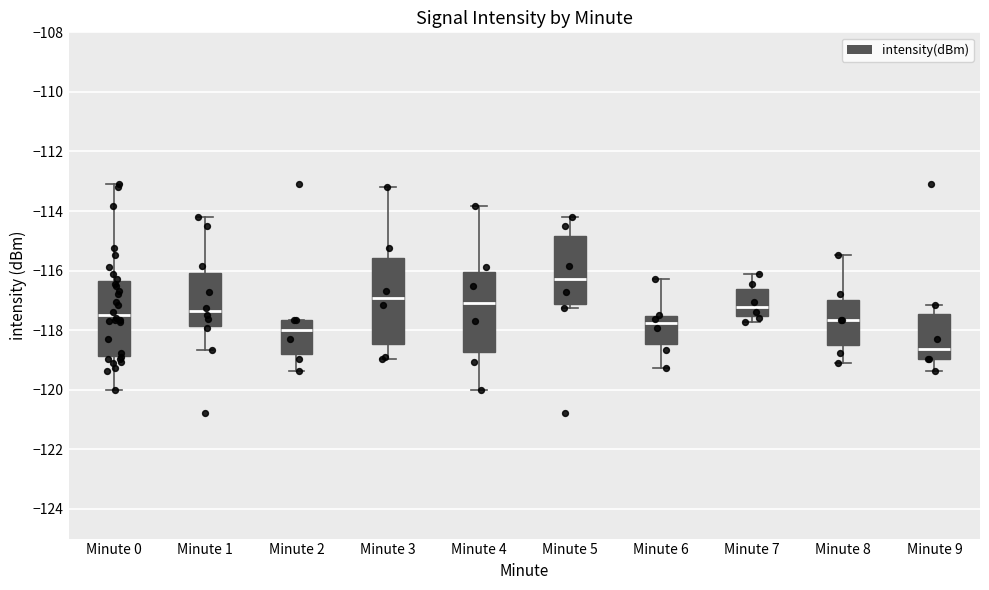

Where does the median line of the box for Minute 3 sit on the y-axis? The values are not printed on the chart, so give them approximately, as read against the axis.

-117.0